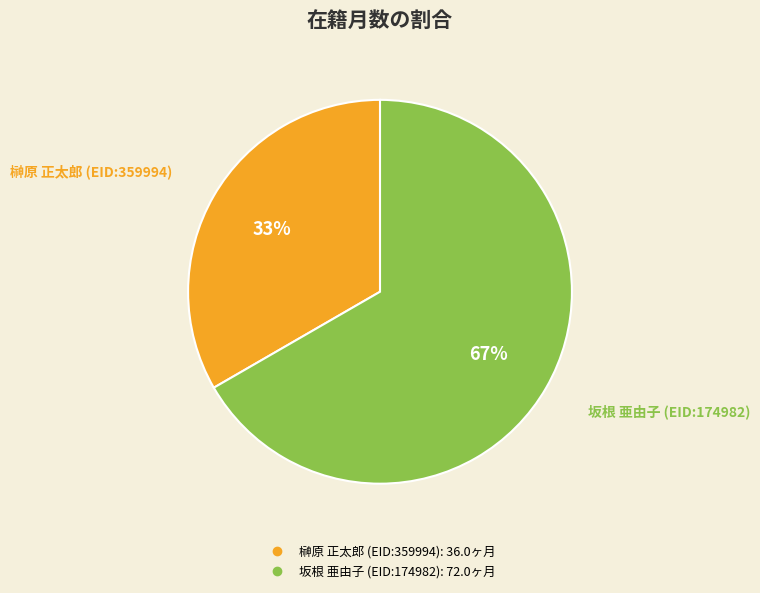

True or false: 榊原 正太郎 (EID:359994) accounts for 33% of the total.

True